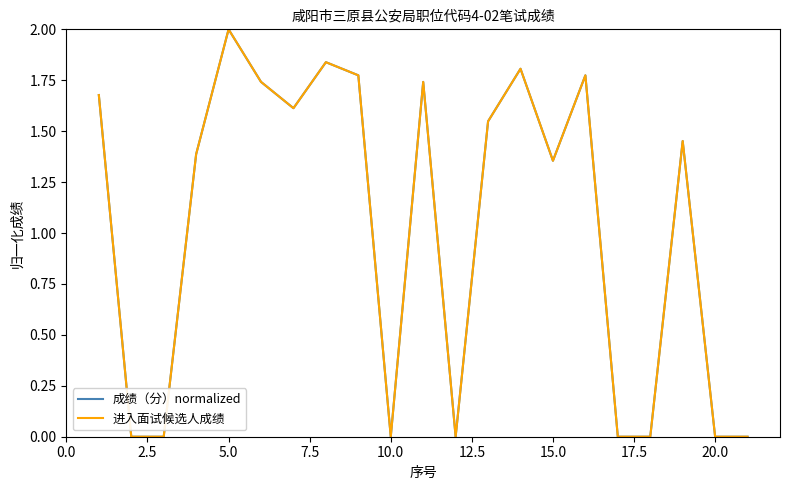

True or false: 进入面试候选人成绩 and 成绩（分）normalized cross at least once.

False